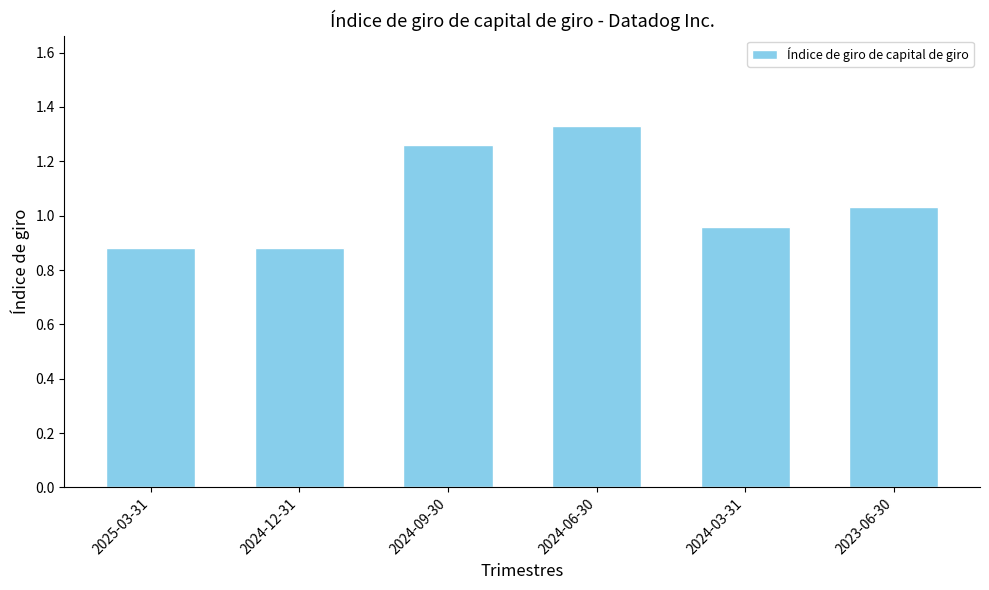

The chart shows a value of 0.5 at 2024-03-31. True or false?

False